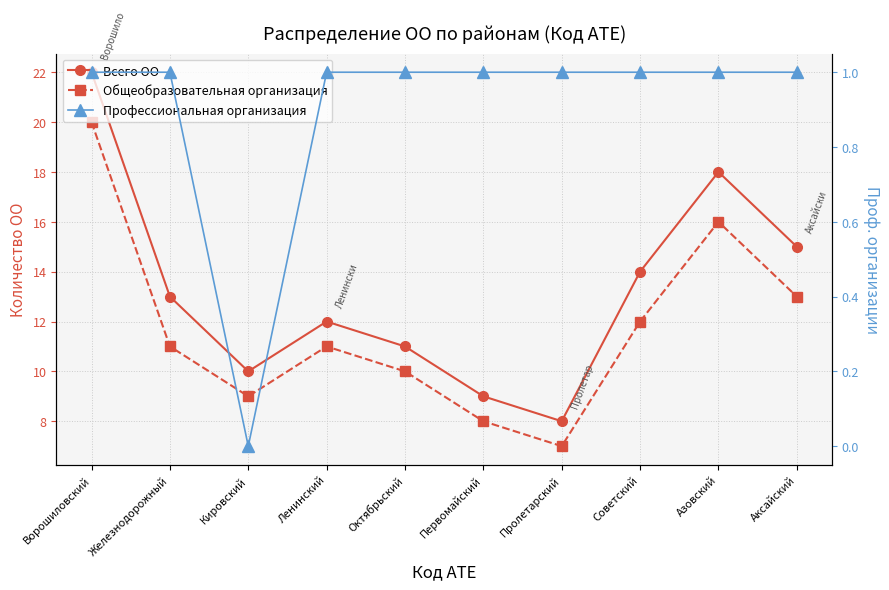

The Профессиональная организация series shows 1 at Ворошиловский. True or false?

True